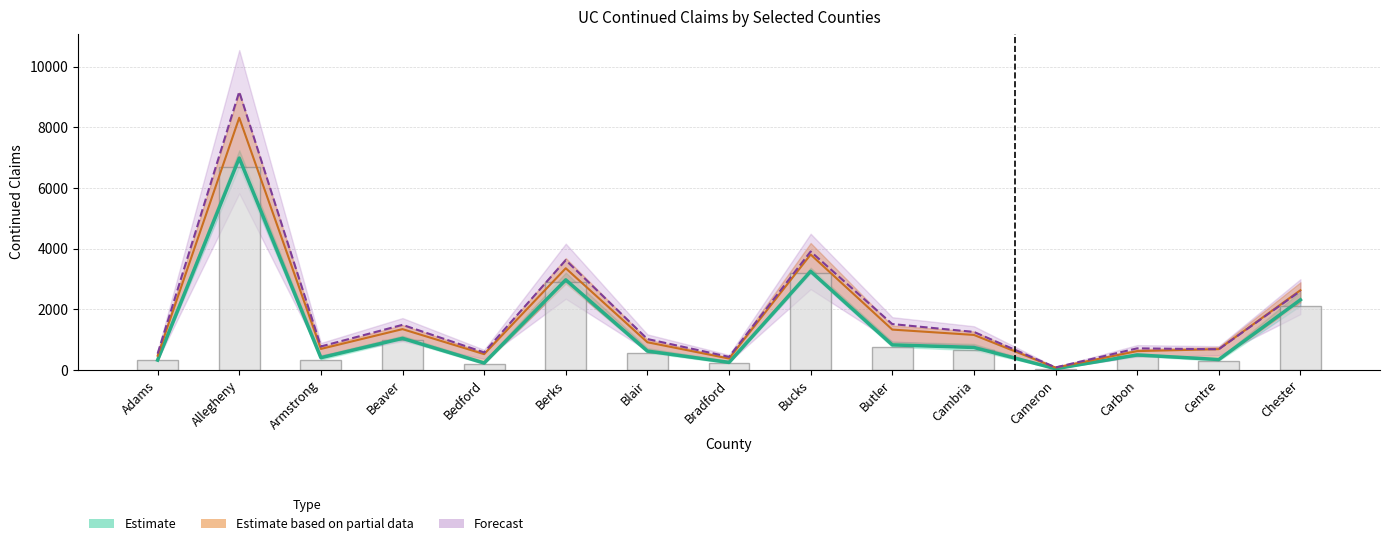

Does the chart contain stacked bars?

No